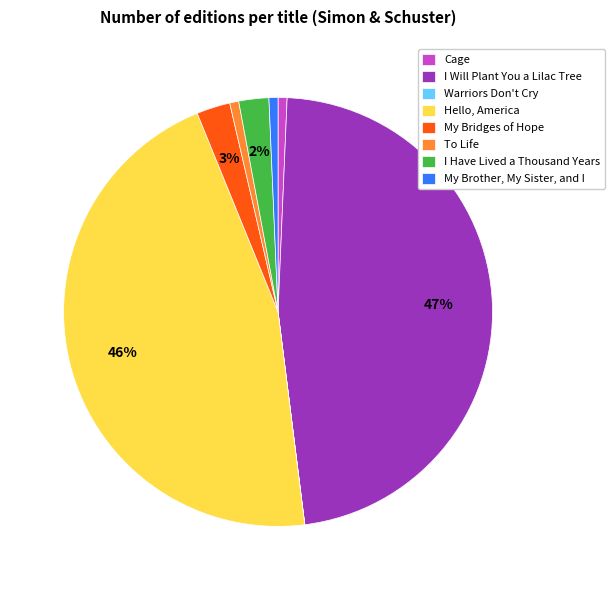

Which has a higher value, I Have Lived a Thousand Years or I Will Plant You a Lilac Tree?

I Will Plant You a Lilac Tree